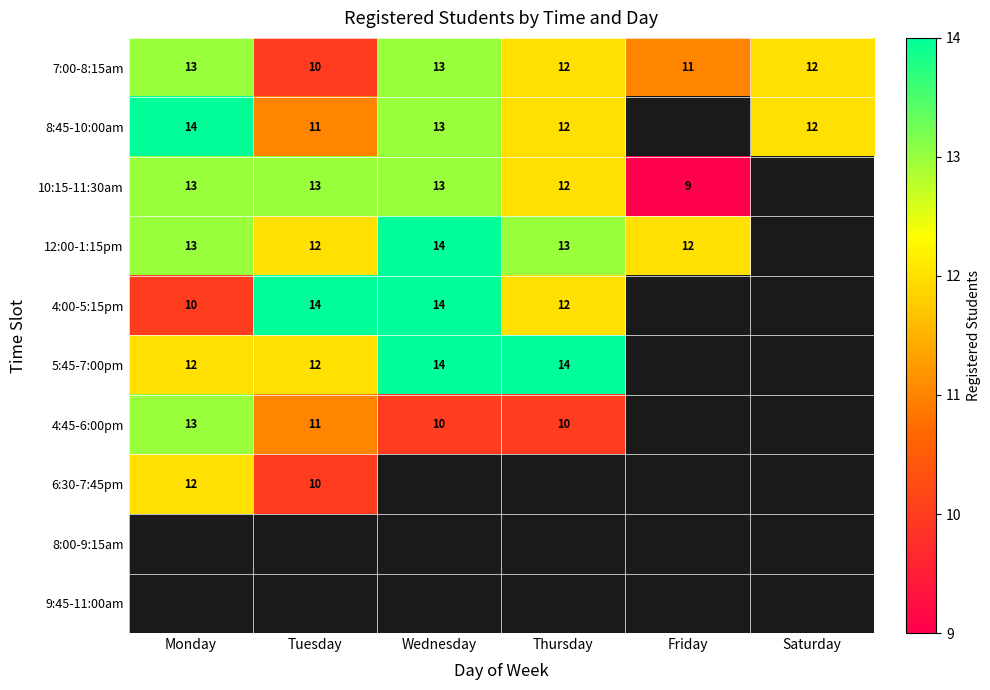

The value of 5:45-7:00pm at Wednesday is 14. True or false?

True